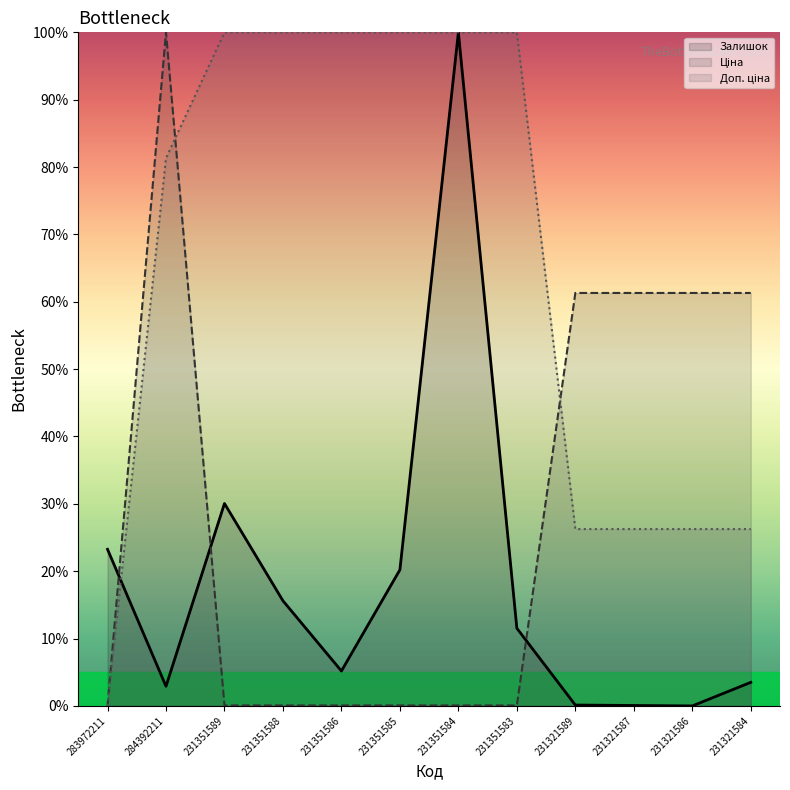

Reading left to right, what are all the values shown in this chart?

Залишок: 283972211=23.3	284392211=2.9	231351589=30.1	231351588=15.6	231351586=5.2	231351585=20.2	231351584=100.0	231351583=11.5	231321589=0.1	231321587=0.1	231321586=0.0	231321584=3.5
Ціна: 283972211=0.0	284392211=100.0	231351589=0.1	231351588=0.1	231351586=0.1	231351585=0.1	231351584=0.1	231351583=0.1	231321589=61.3	231321587=61.3	231321586=61.3	231321584=61.3
Доп. ціна: 283972211=0.0	284392211=81.3	231351589=100.0	231351588=100.0	231351586=100.0	231351585=100.0	231351584=100.0	231351583=100.0	231321589=26.3	231321587=26.3	231321586=26.3	231321584=26.3